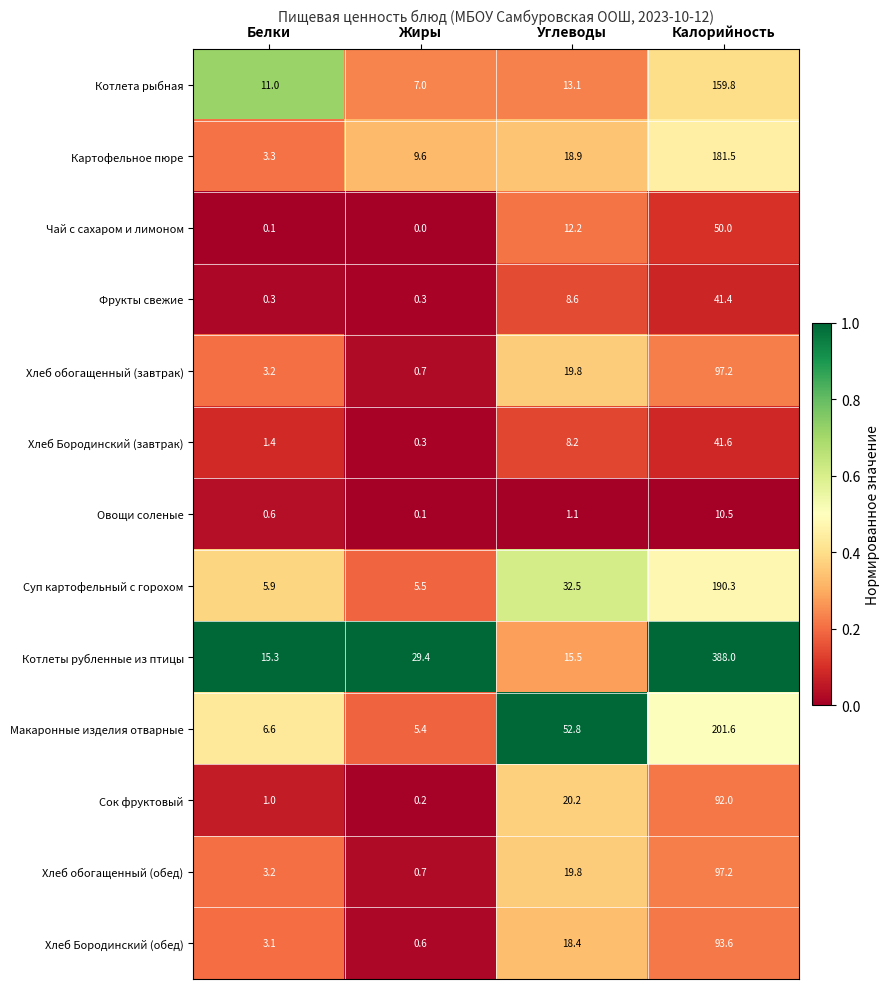

What is the difference between the highest and lowest values at Жиры?

29.4